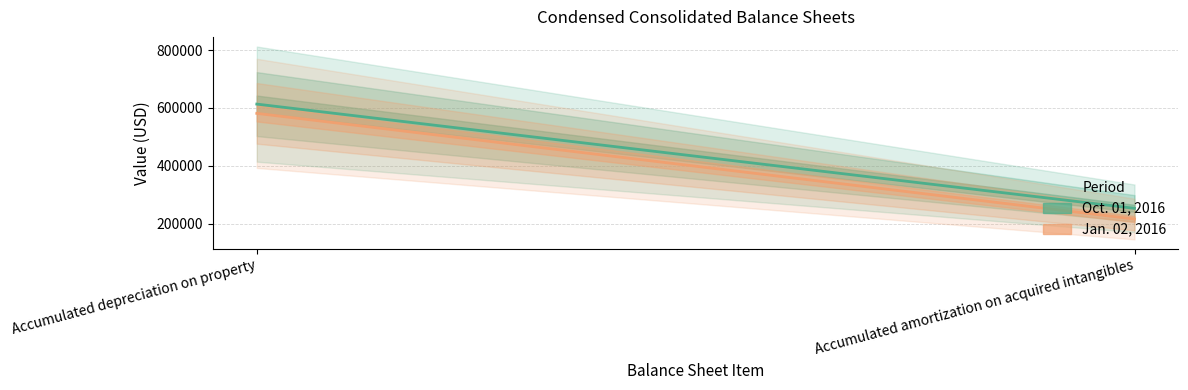

Which series has the widest spread of values?

Jan. 02, 2016